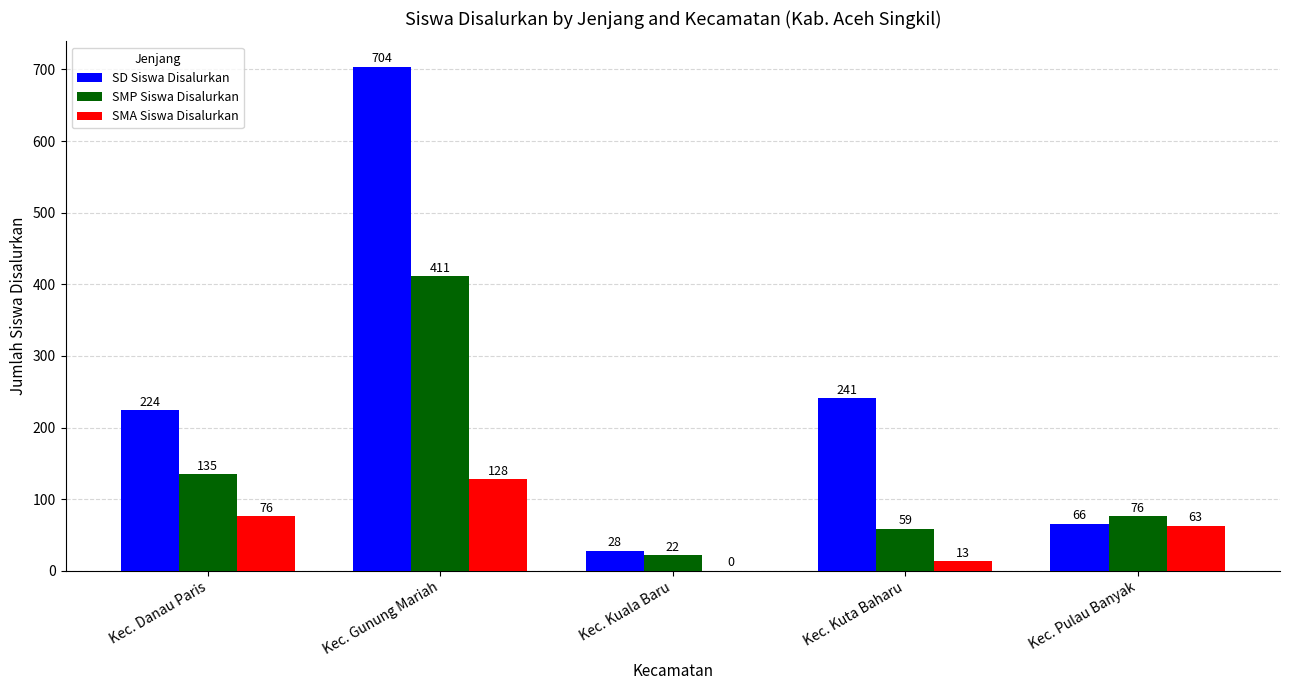

Is it true that SD Siswa Disalurkan equals 28 at Kec. Kuala Baru?

True